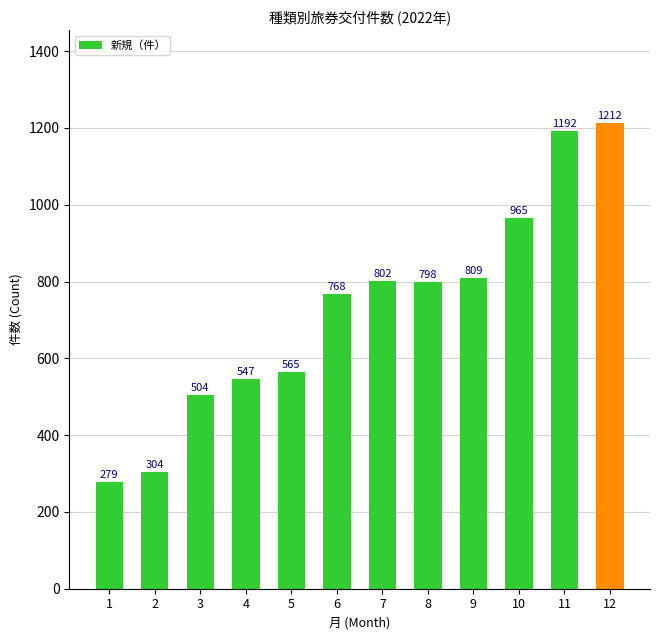

Reading left to right, transcribe all the data shown in this chart.

279	304	504	547	565	768	802	798	809	965	1192	1212